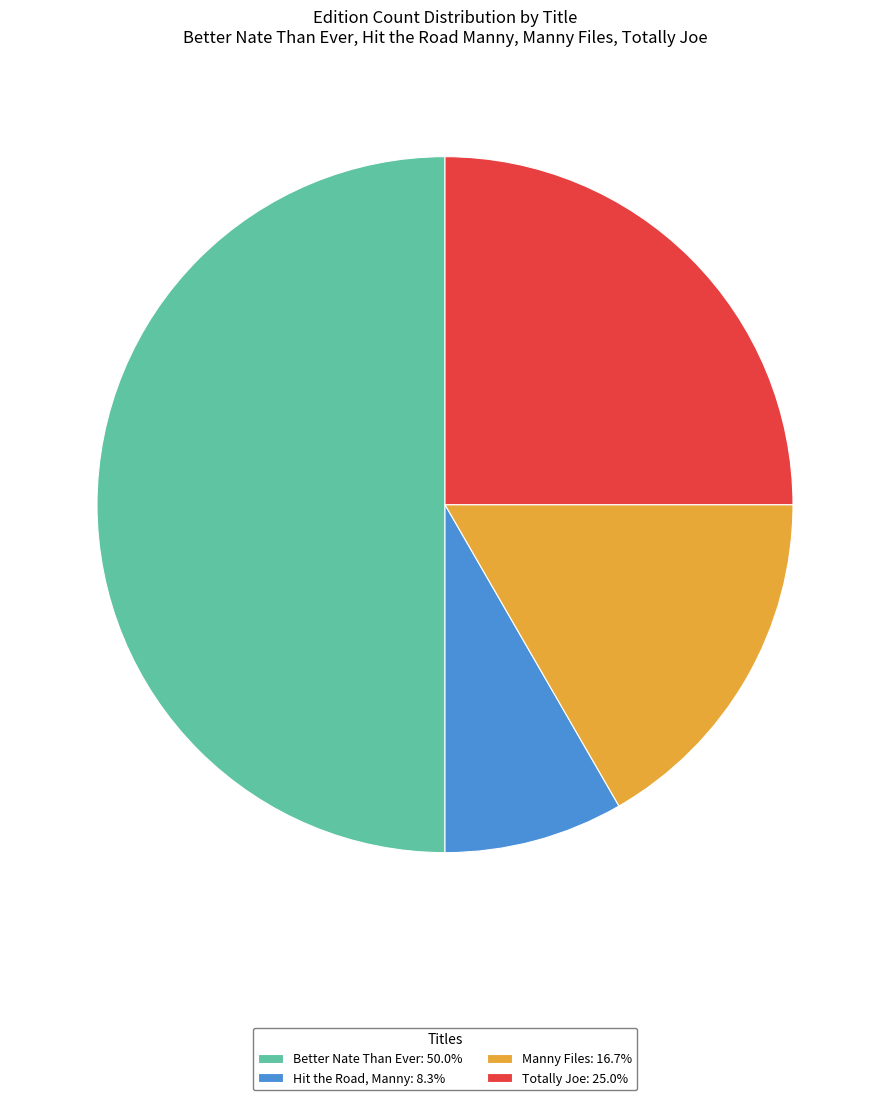

Does Hit the Road, Manny: 8.3% account for over 50% of the chart?

No